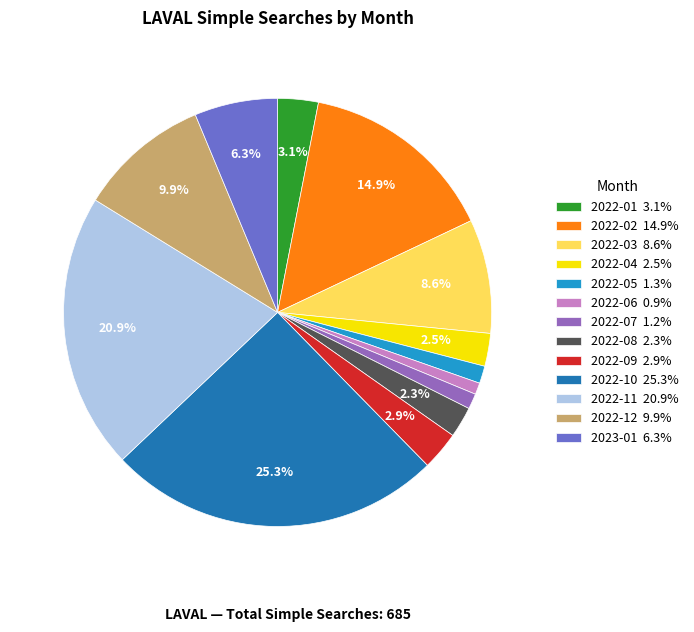

What percentage is NOT represented by 2022-10?

74.7%